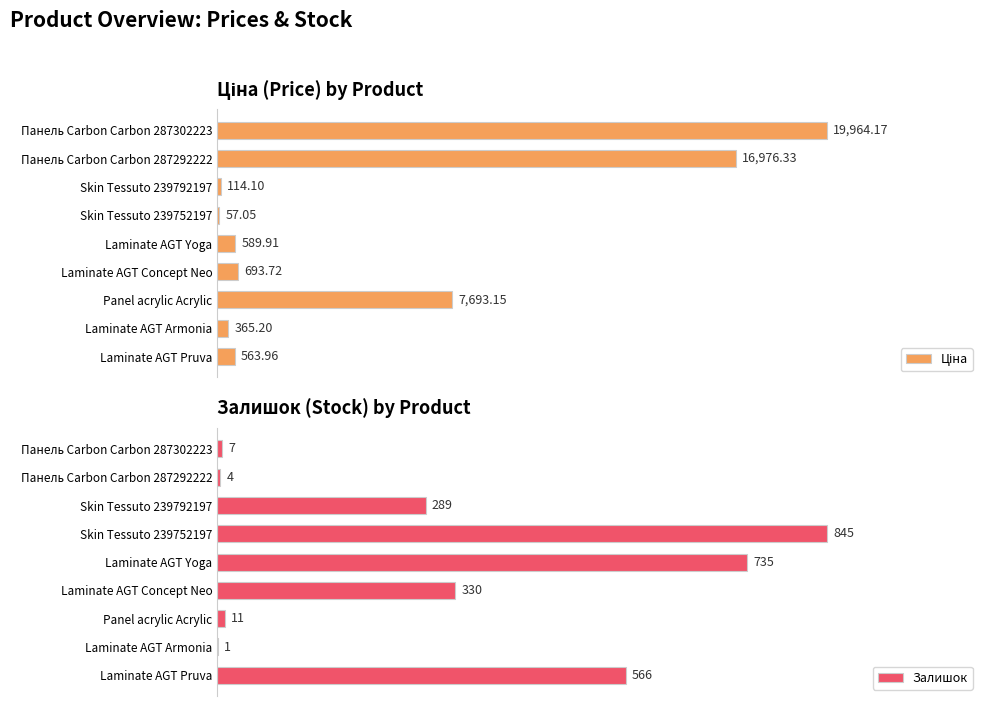

Where is Залишок nearest to the value 423?

Laminate AGT Concept Neo